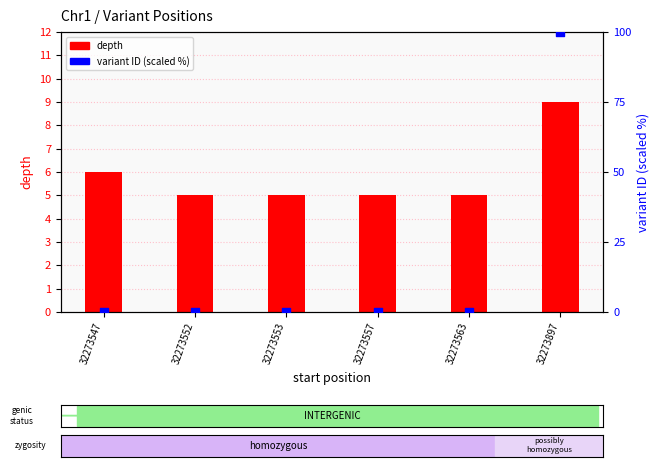

At which category is the sum across all series the highest?

32273897